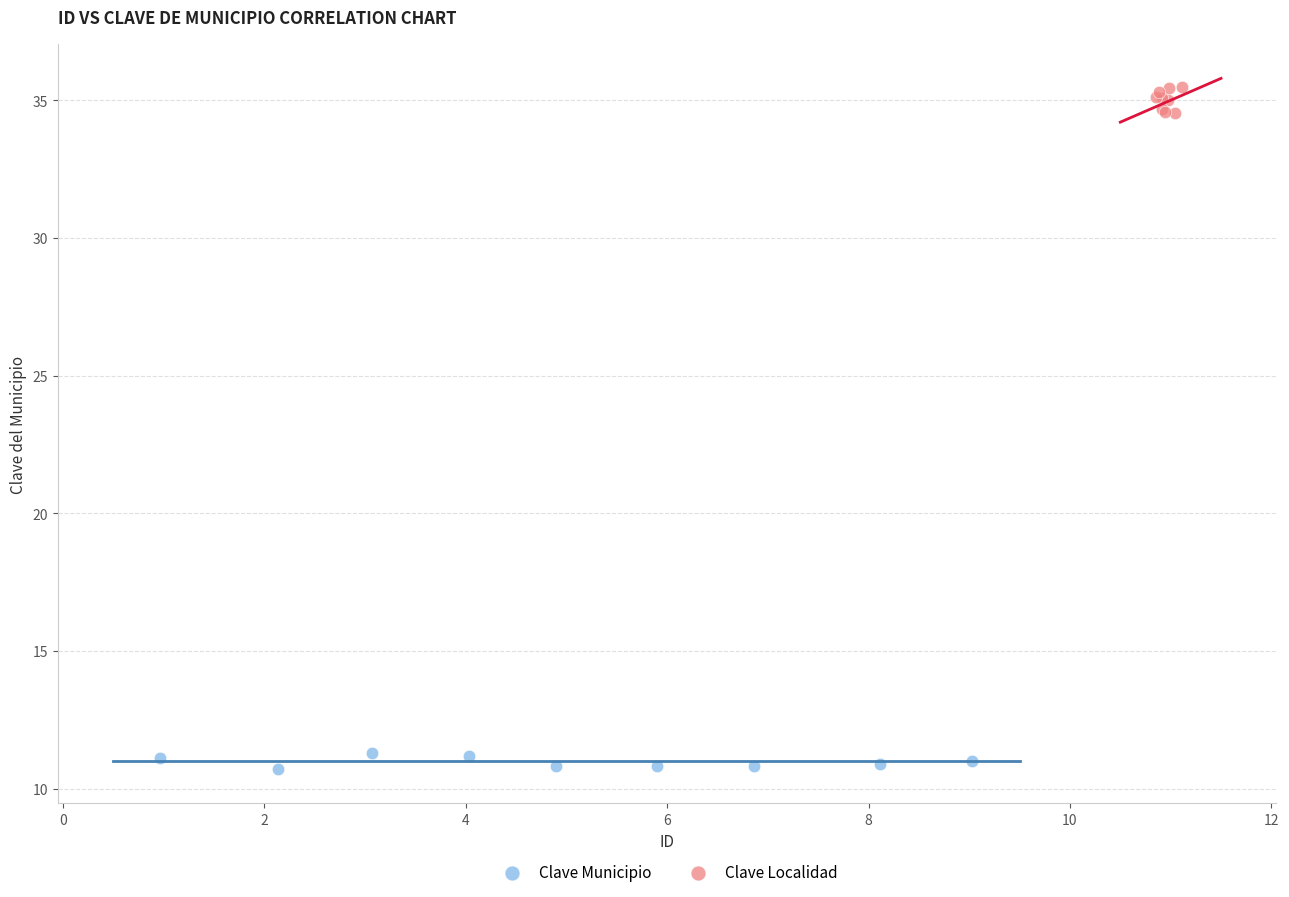

What are all the series names shown in the legend?

Clave Municipio, Clave Localidad